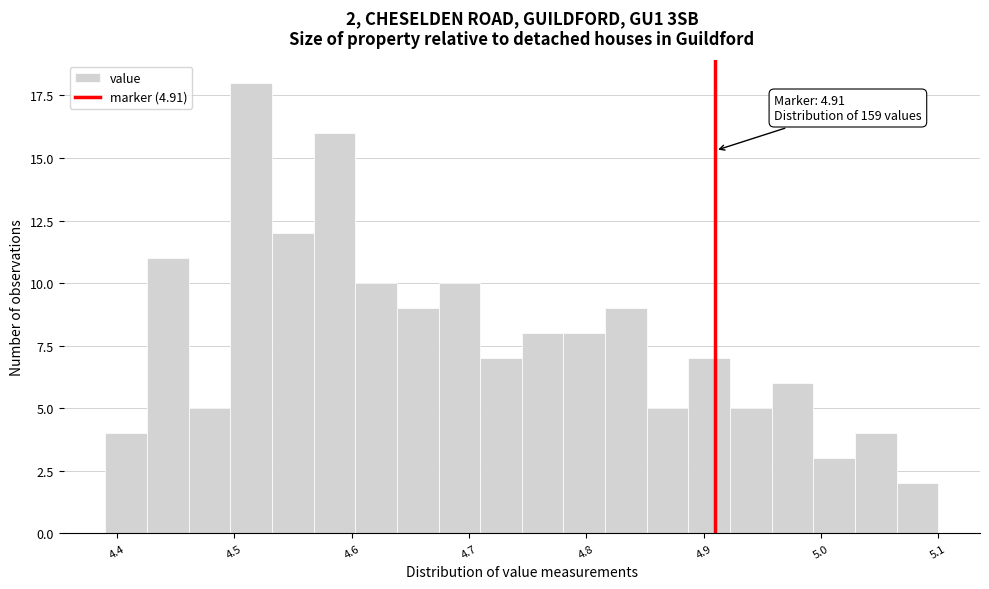

Read against the x-axis, roughly where is the centre of the tallest bar?

4.51